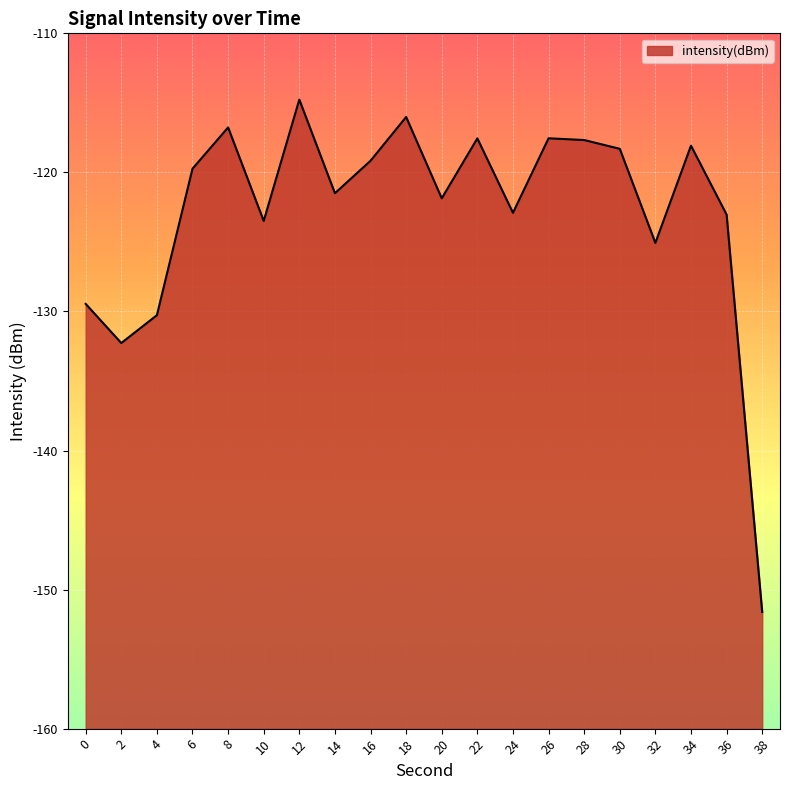

What is the difference between the maximum and minimum values?

36.8